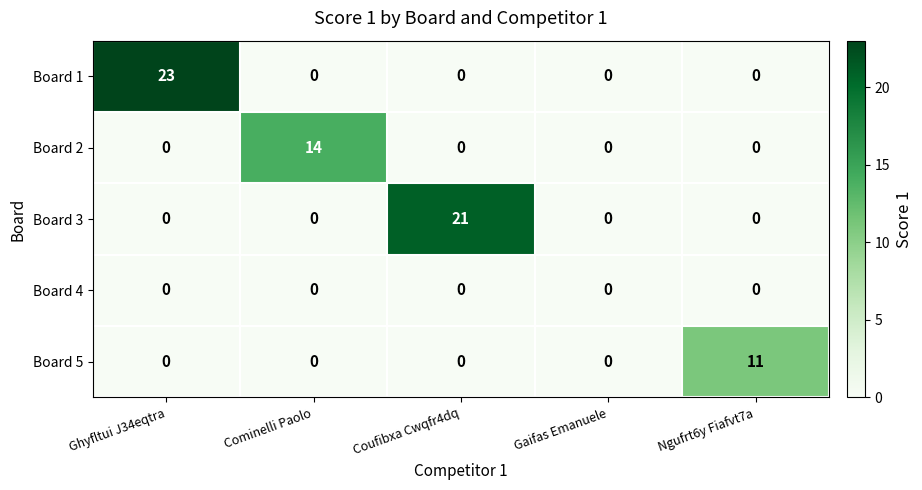

The Board 2 series shows 7 at Coufibxa Cwqfr4dq. True or false?

False